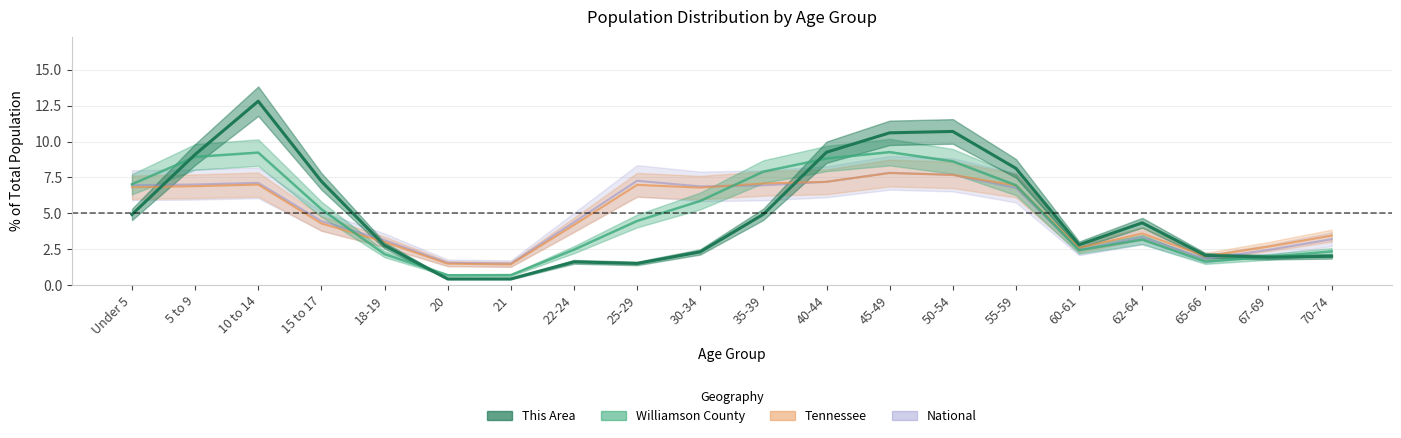

What is the minimum value for Williamson County?

0.7